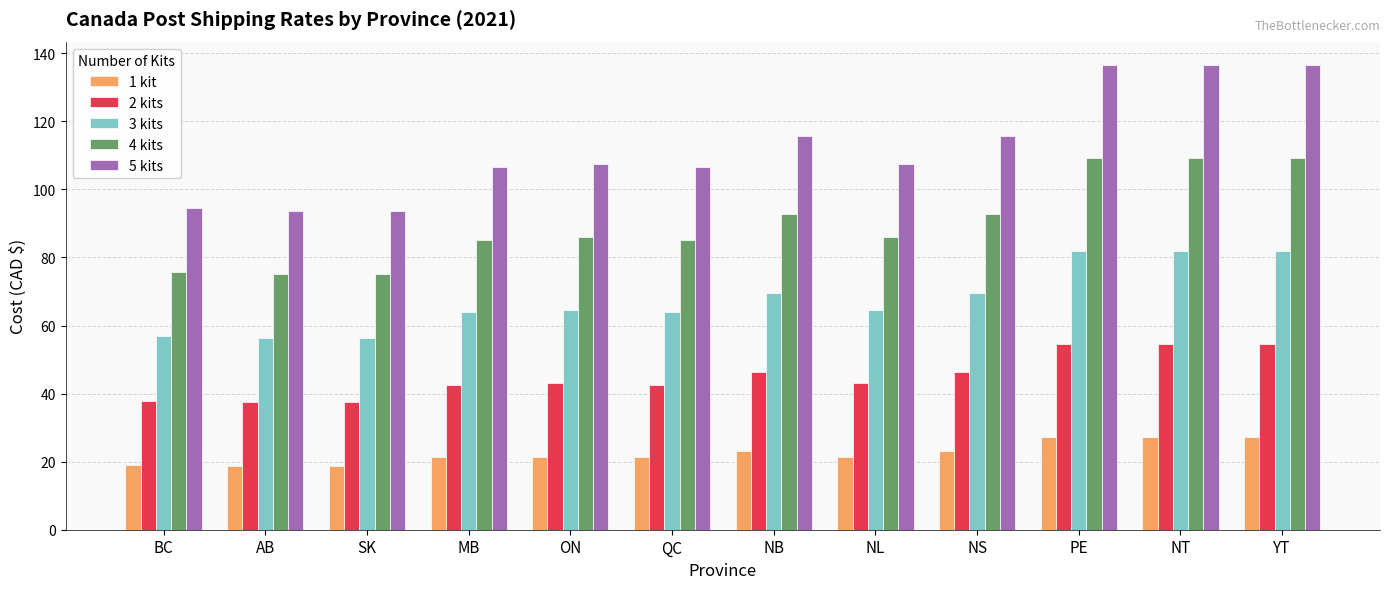

What is the sum of the 5 kits values at MB and YT?

243.1